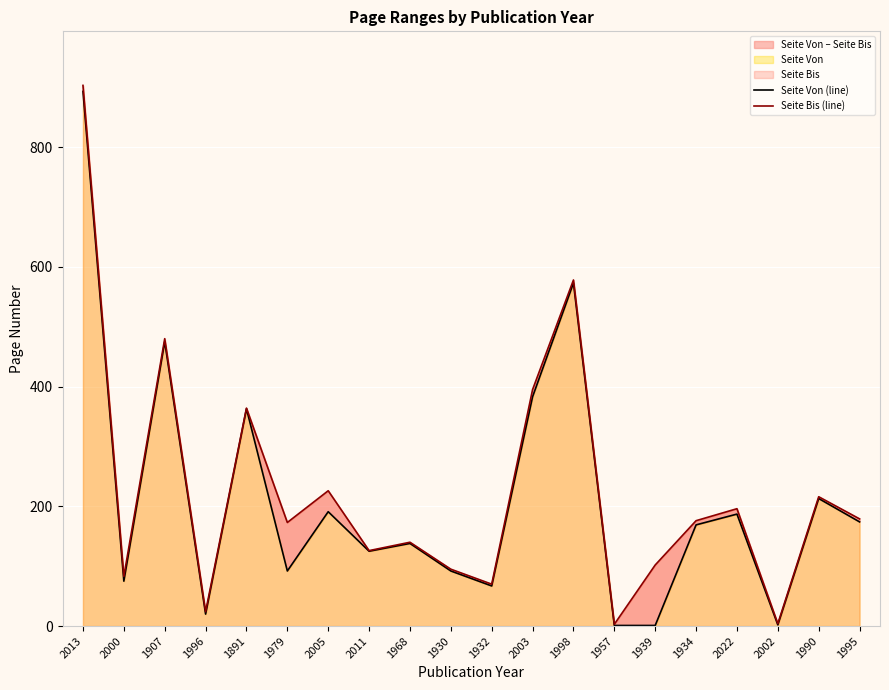

True or false: Seite Bis (line) and Seite Von (line) cross at least once.

False